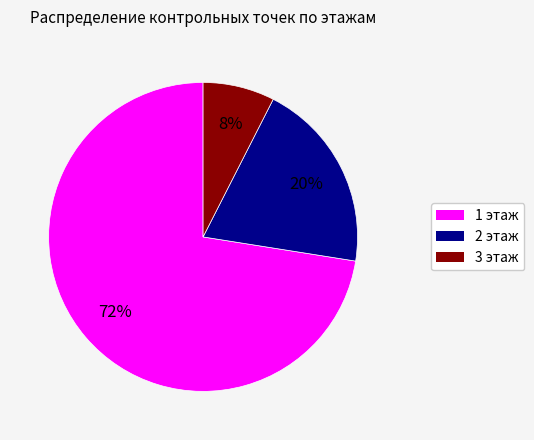

To the nearest percent, what is the average slice percentage?

33%